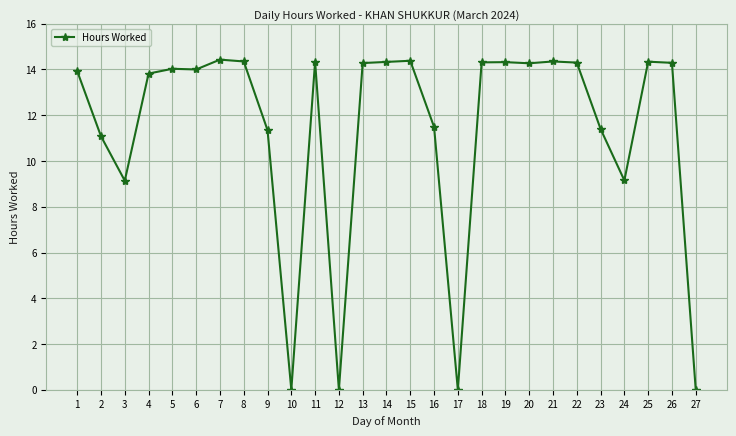

True or false: the data has more than 1 interior local peaks.

True